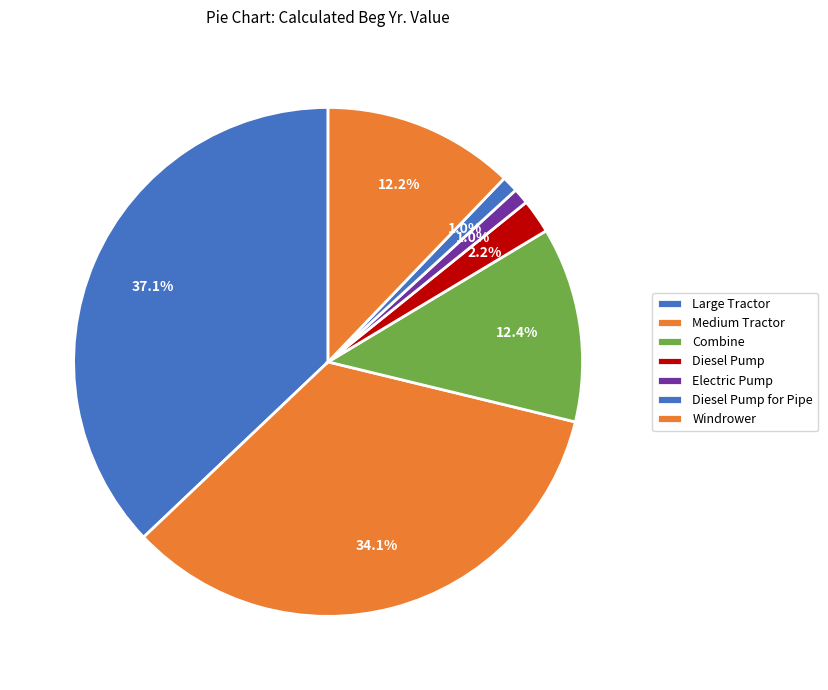

How many slices are in this pie chart?

7